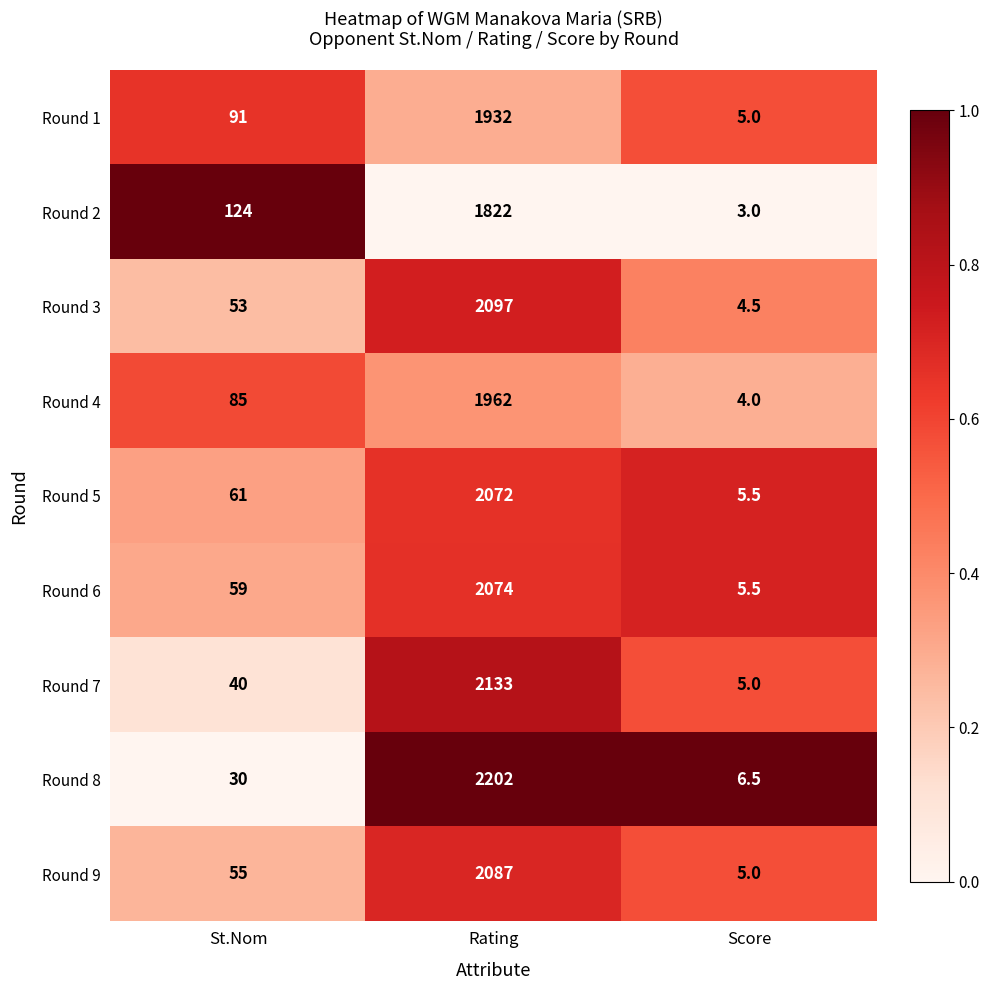

True or false: Round 6 has a value of 80.4 at St.Nom.

False